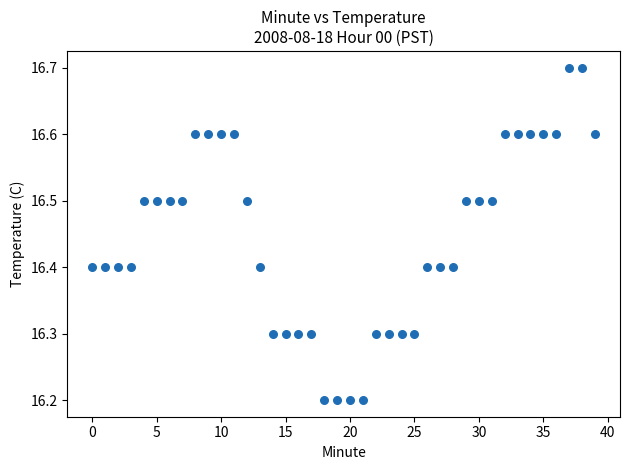

What is the range of Y values (max minus min)?

0.5